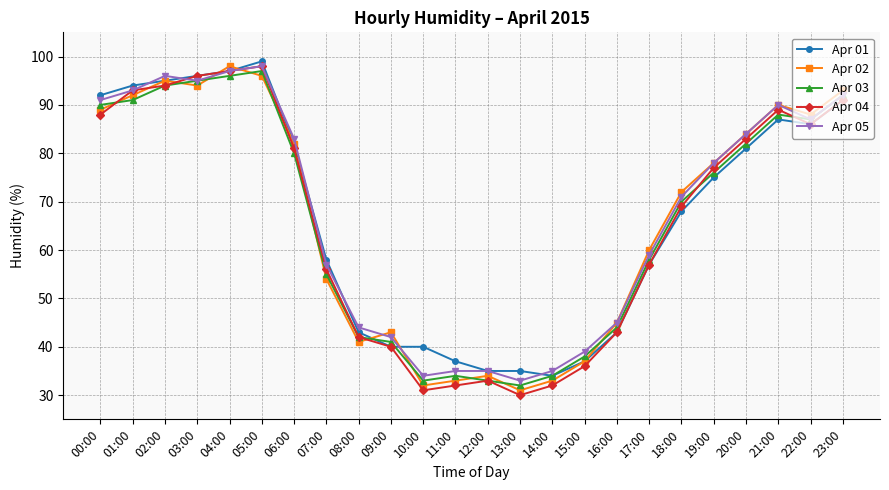

What is the sum of all Apr 05 values?

1613